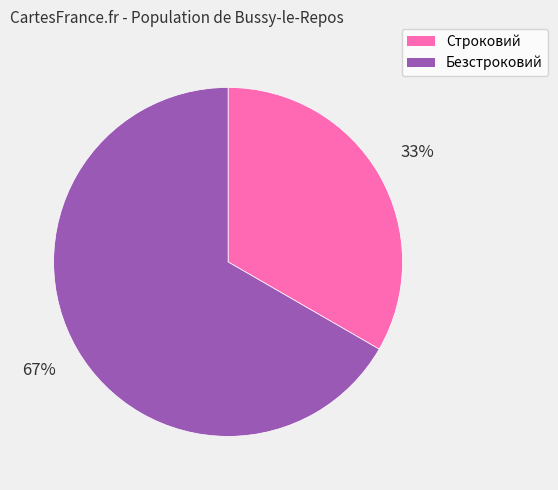

Which category has the biggest portion of the pie?

Безстроковий